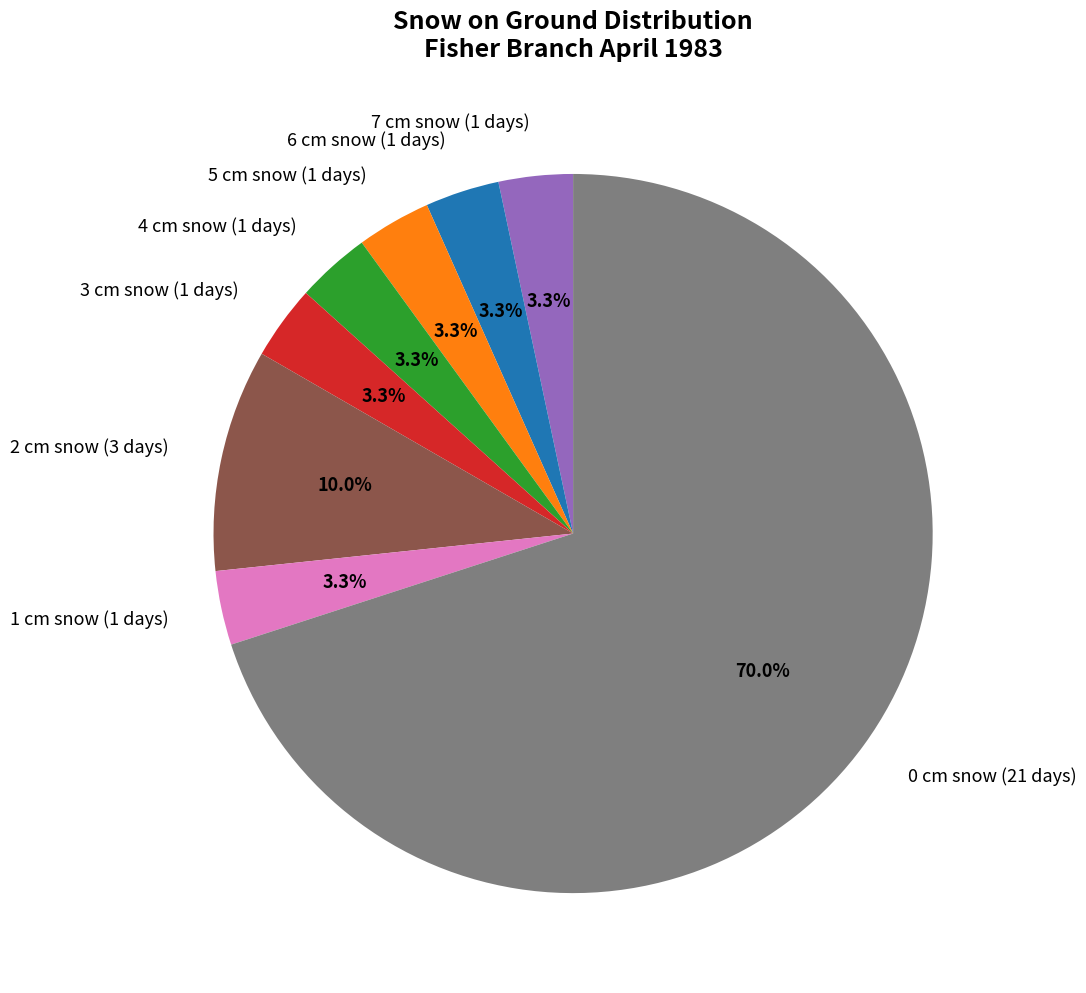

What is the ratio of the value at 1 cm snow (1 days) to the value at 4 cm snow (1 days)?

1.0